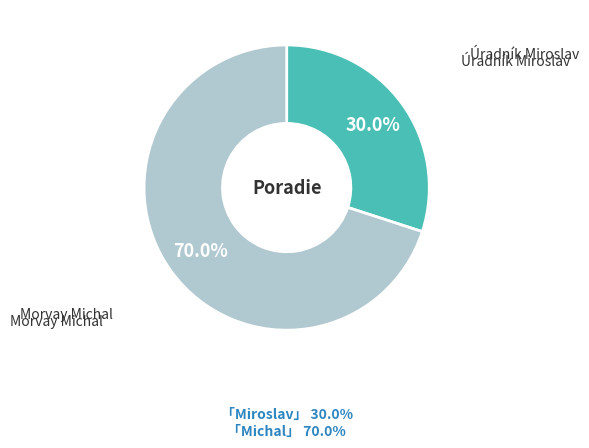

Does any single category account for the majority?

Yes